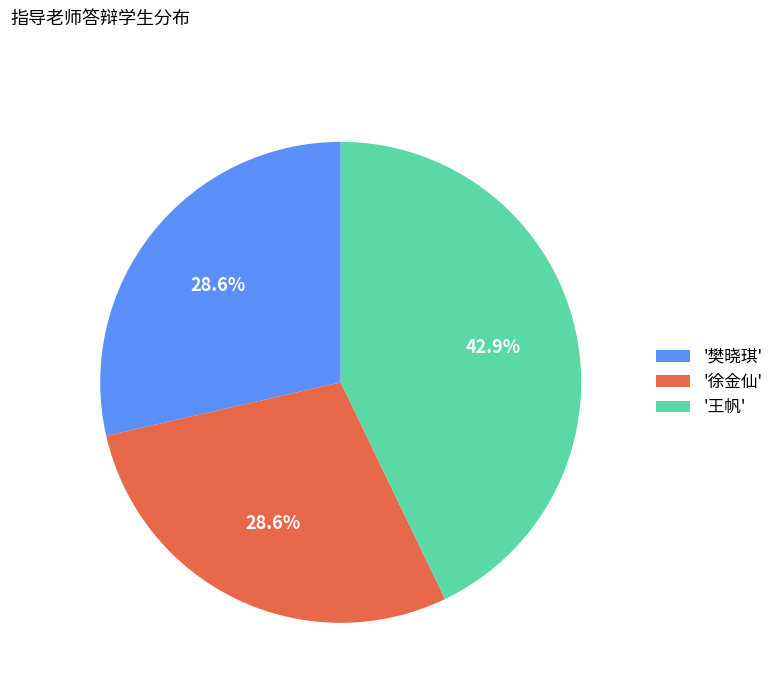

Do '王帆' and '樊晓琪' together represent more than half of the pie?

Yes